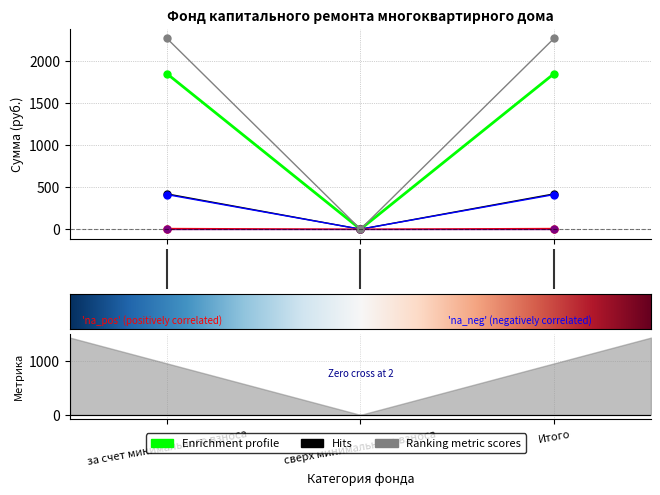

What is the label of the 3rd point from the right?

за счет минимального взноса